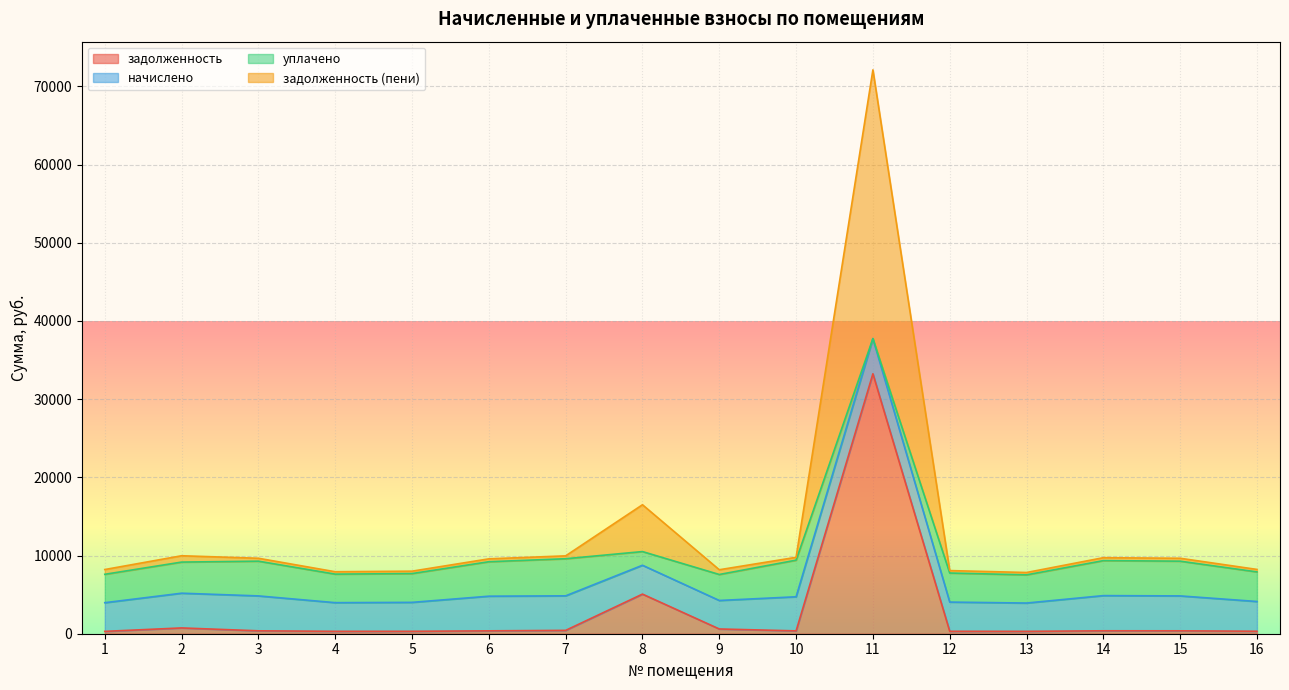

What are all the series names shown in the legend?

задолженность, начислено, уплачено, задолженность (пени)